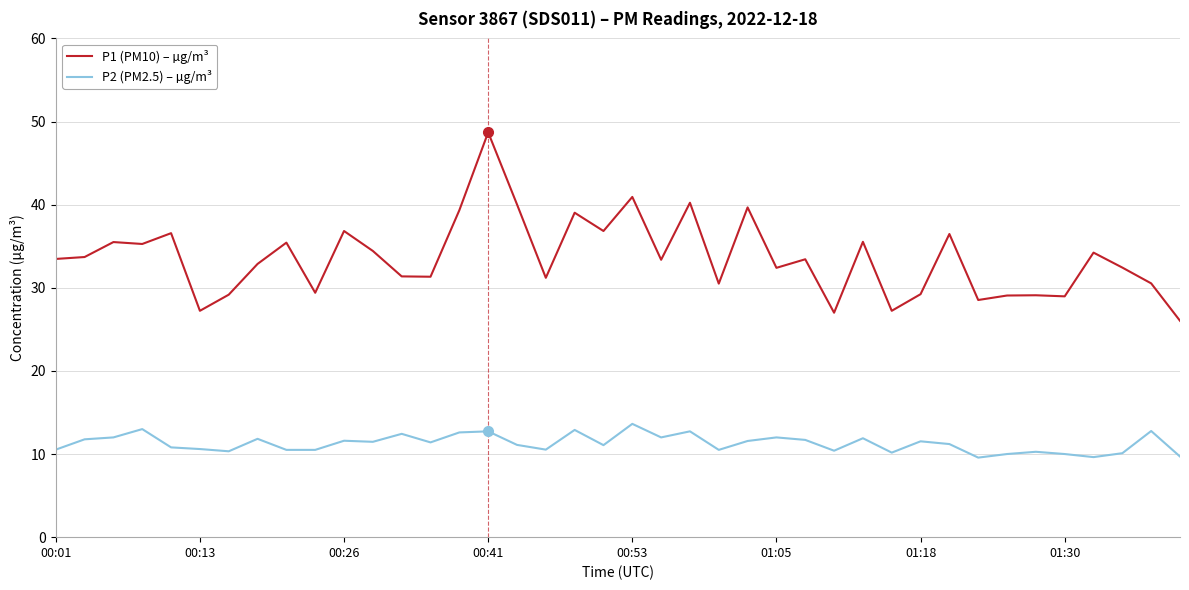

Which series has the widest spread of values?

P1 (PM10) – µg/m³